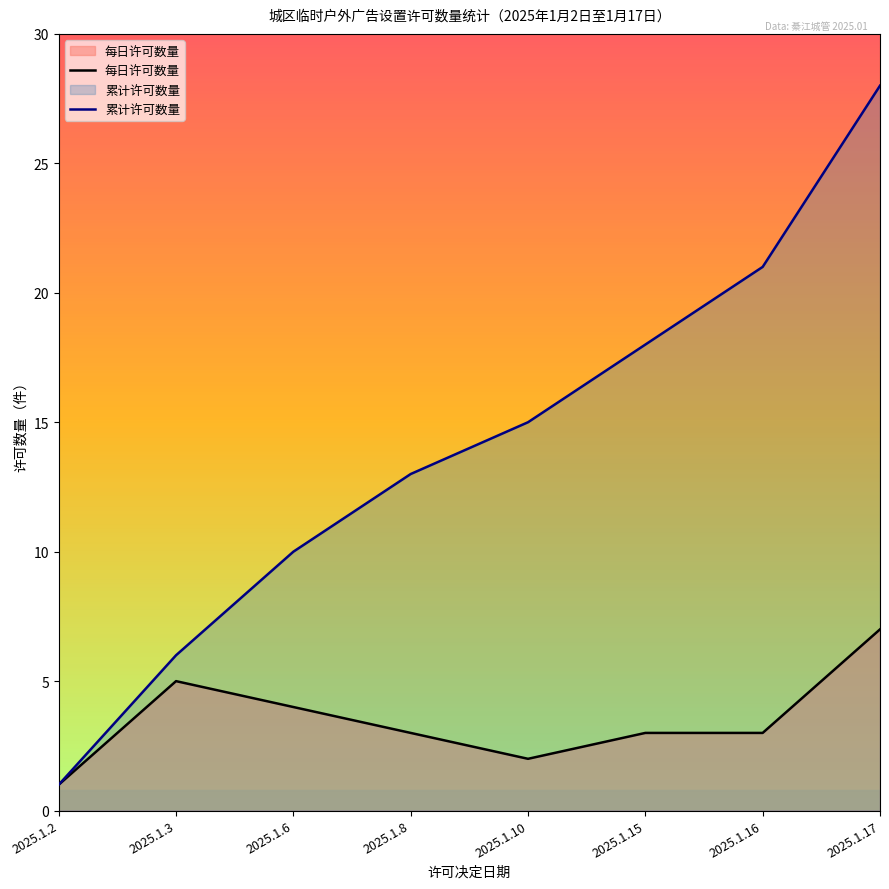

At which label does 每日许可数量 reach its peak?

2025.1.17